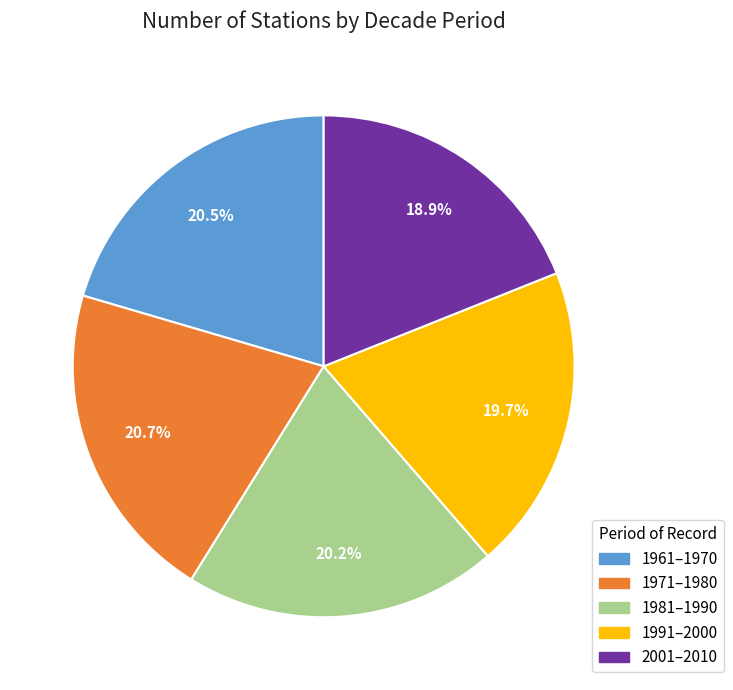

To the nearest percent, what is the difference between the largest and smallest slice percentages?

2%